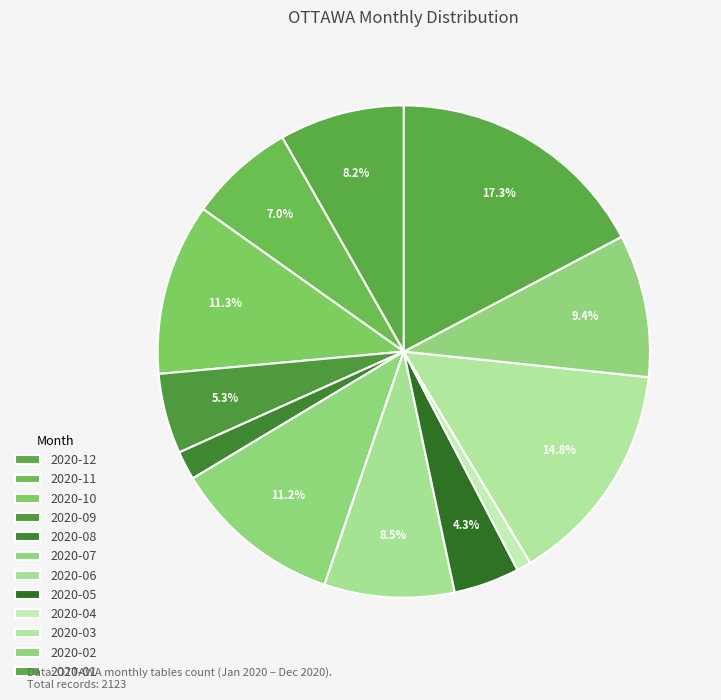

How many segments does this pie chart have?

12